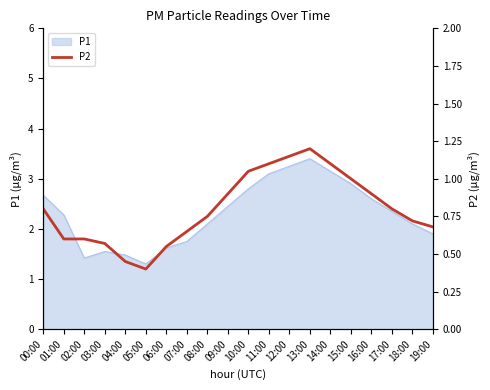

How many lines are shown in the chart?

1